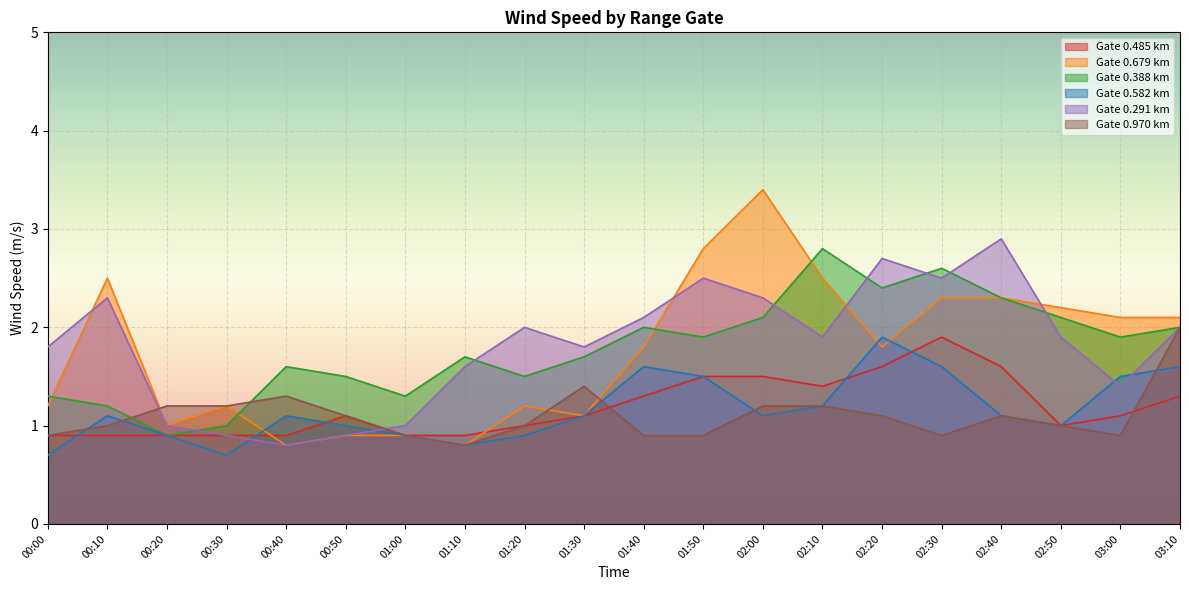

Where is 0.485 nearest to the value 1?

01:20